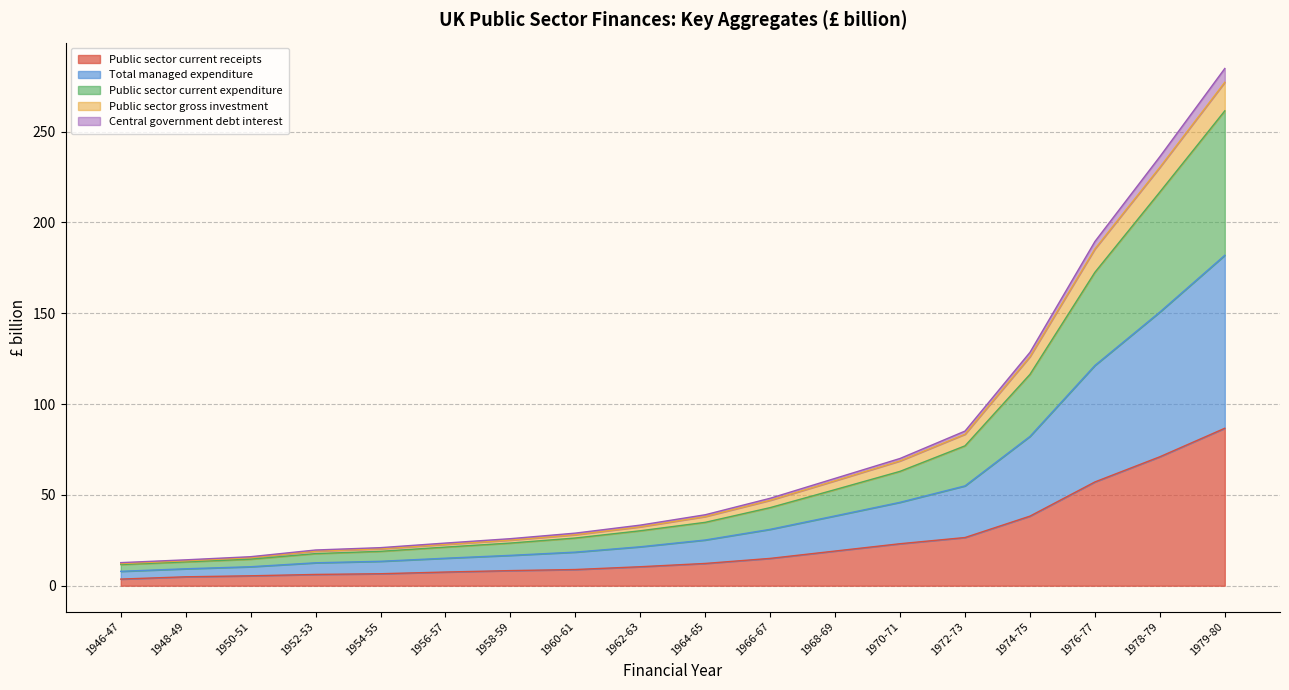

Is it true that Public sector current receipts equals 71.0 at 1978-79?

True